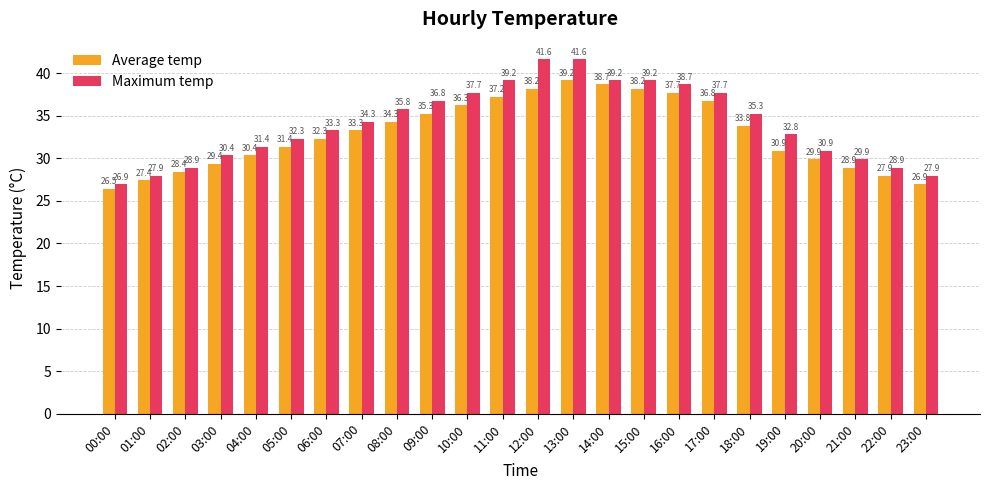

What is the average value of the Maximum temp series?

34.1